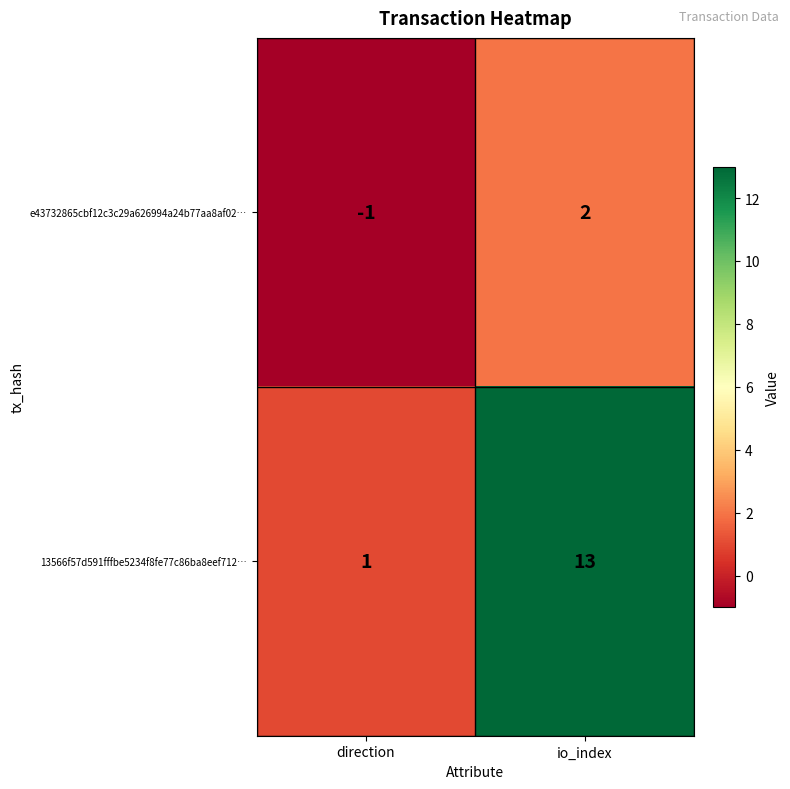

At which label is e43732865cbf12c3c29a626994a24b77aa8af02… closest to 0?

direction